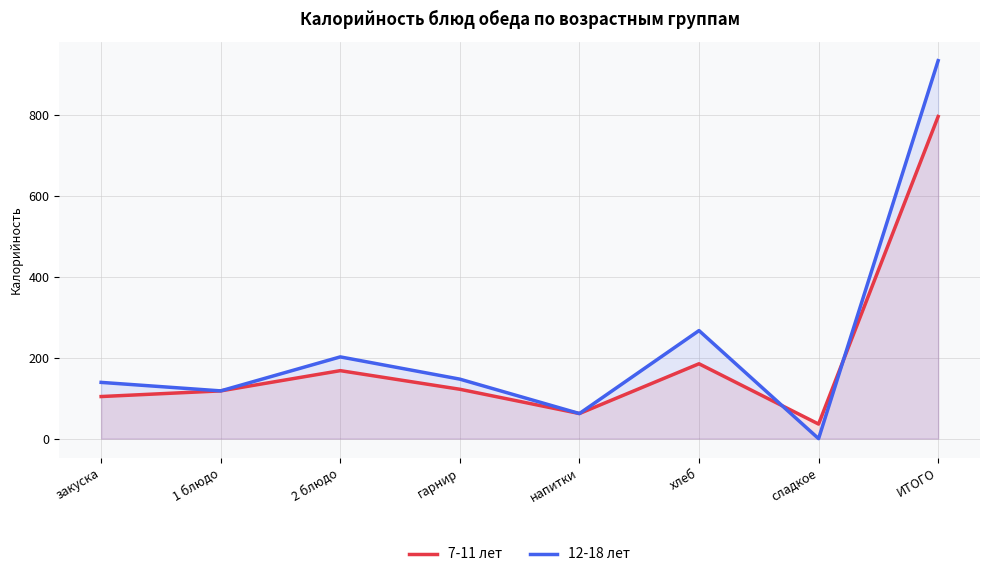

The value of 7-11 лет at напитки is 62. True or false?

True